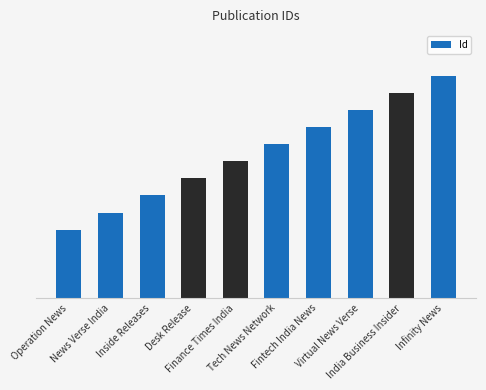

What is the label of the 6th bar from the left?

Tech News Network